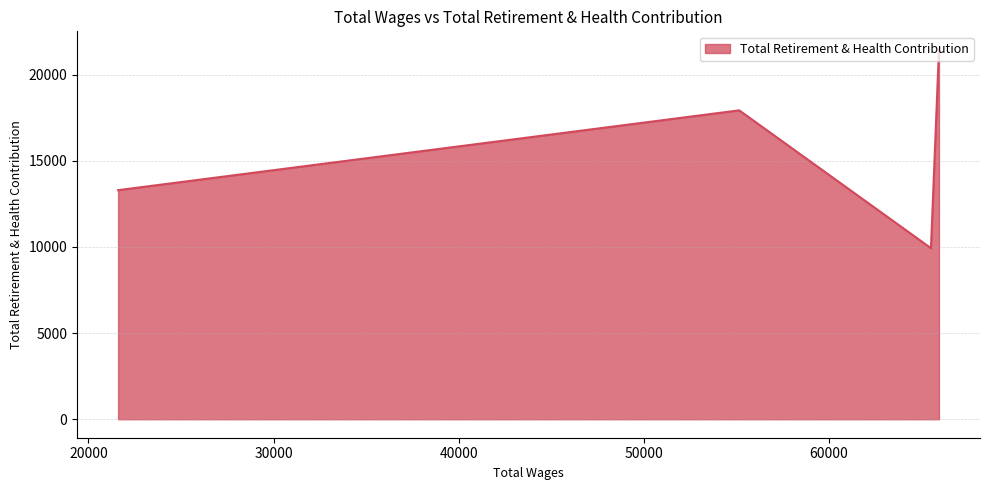

List the labels in order of value, smallest first.

65506.0, 21600.0, 55151.0, 65938.0